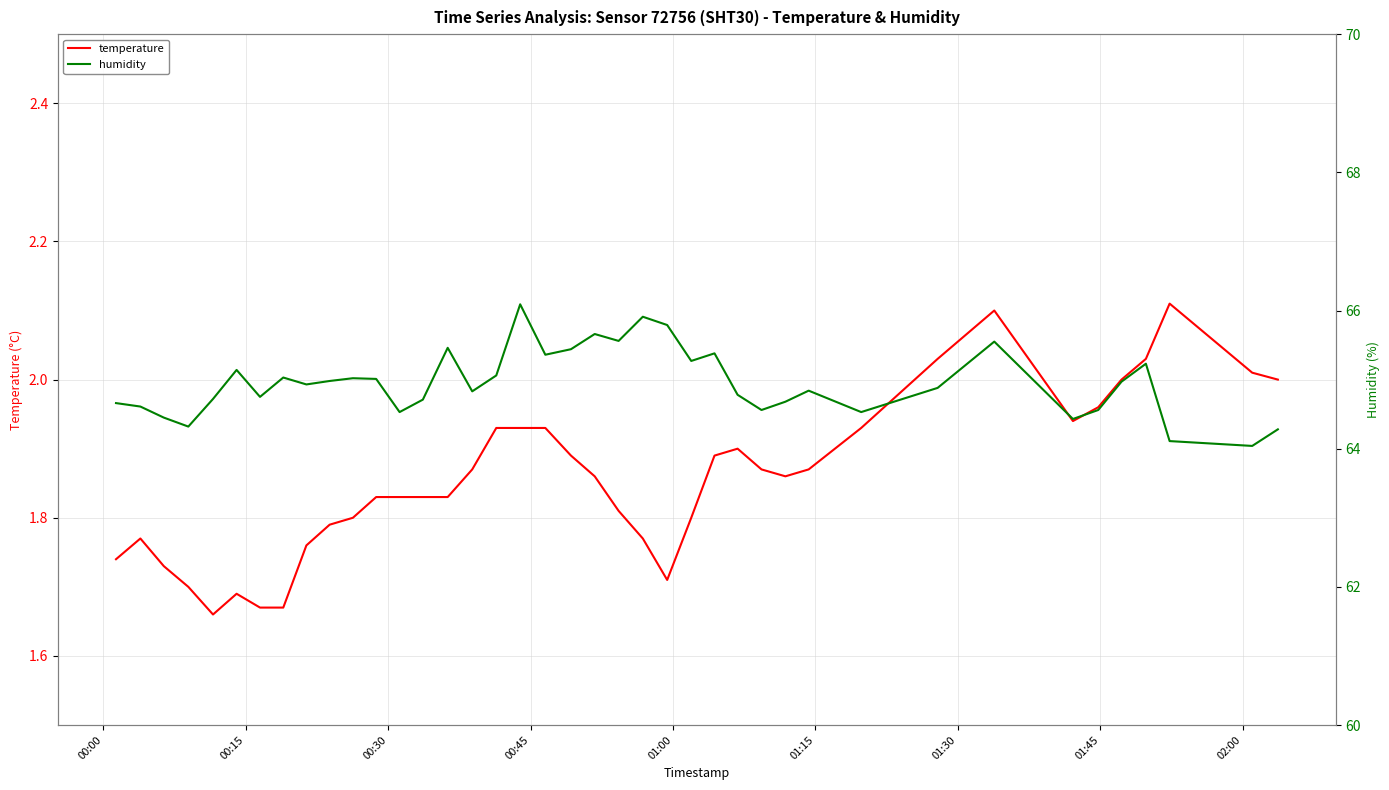

True or false: temperature and humidity intersect in this chart.

False